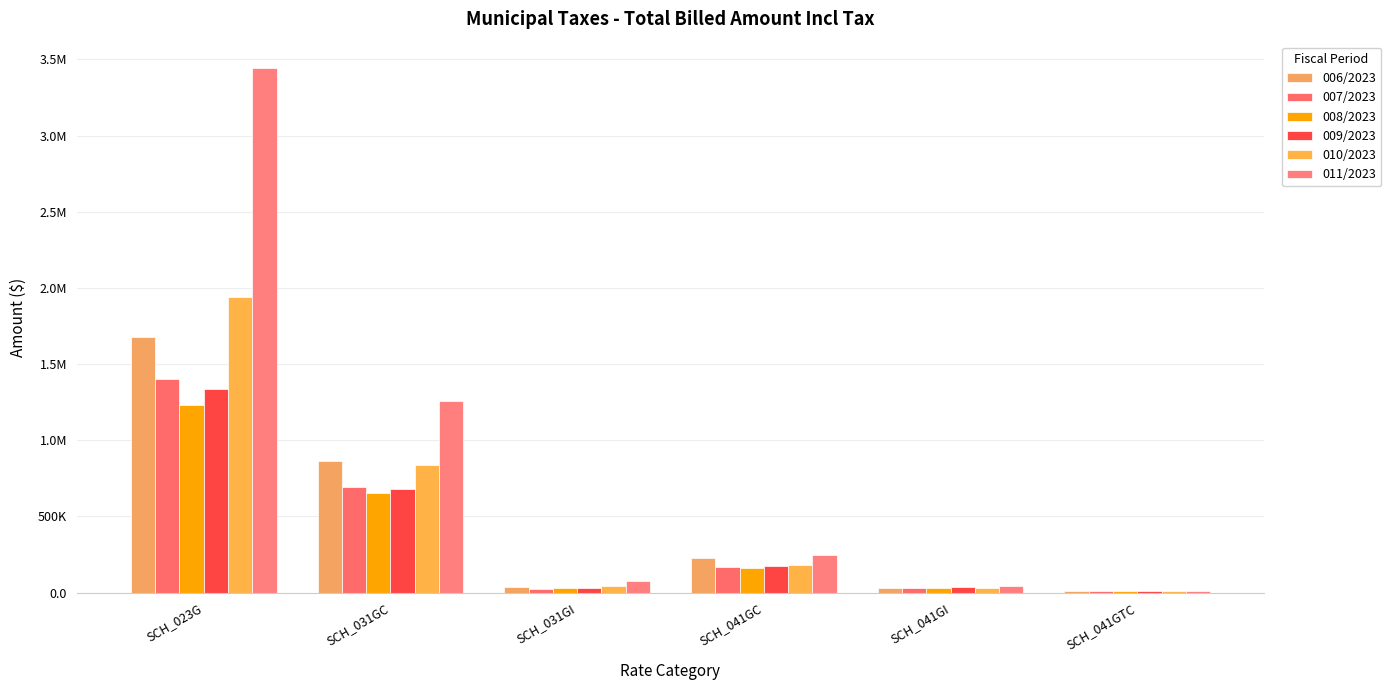

Between SCH_023G and SCH_041GC, which is larger?

SCH_023G